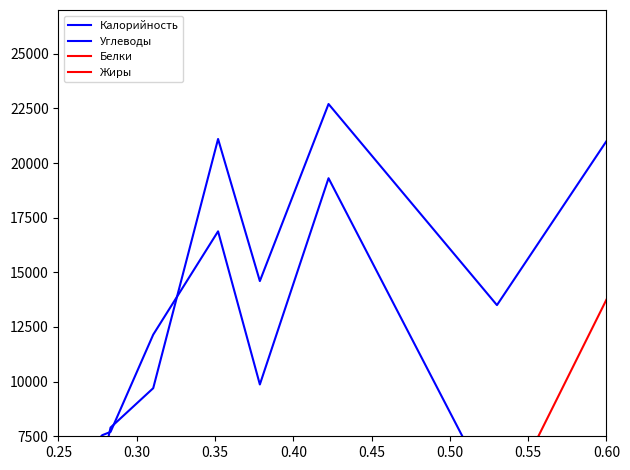

What is the difference between the Калорийность values at 8 and 0.60?

7500